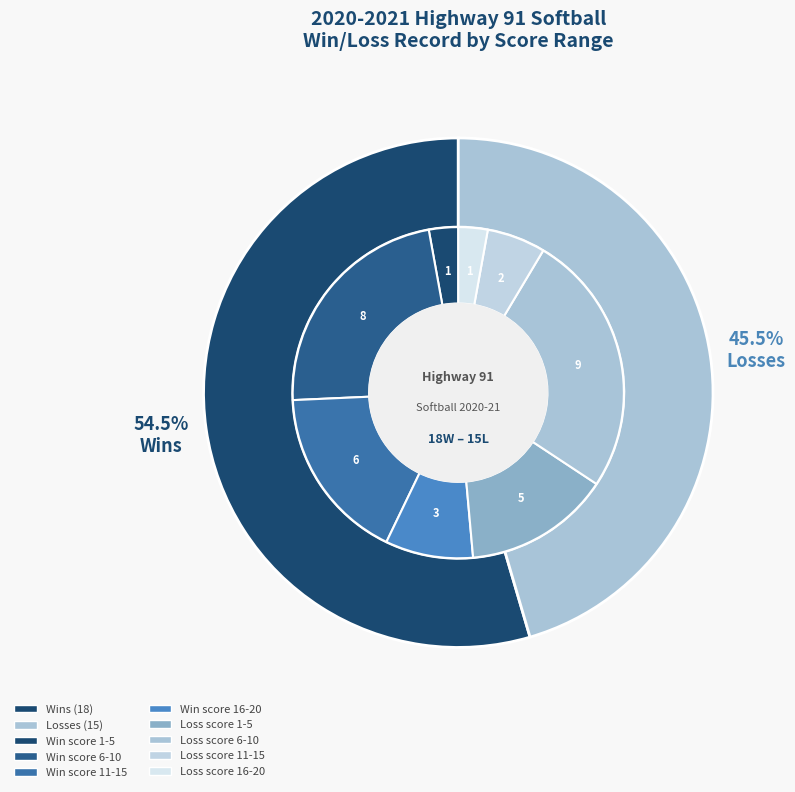

To the nearest percent, what is the difference between the L and W slice percentages?

9%